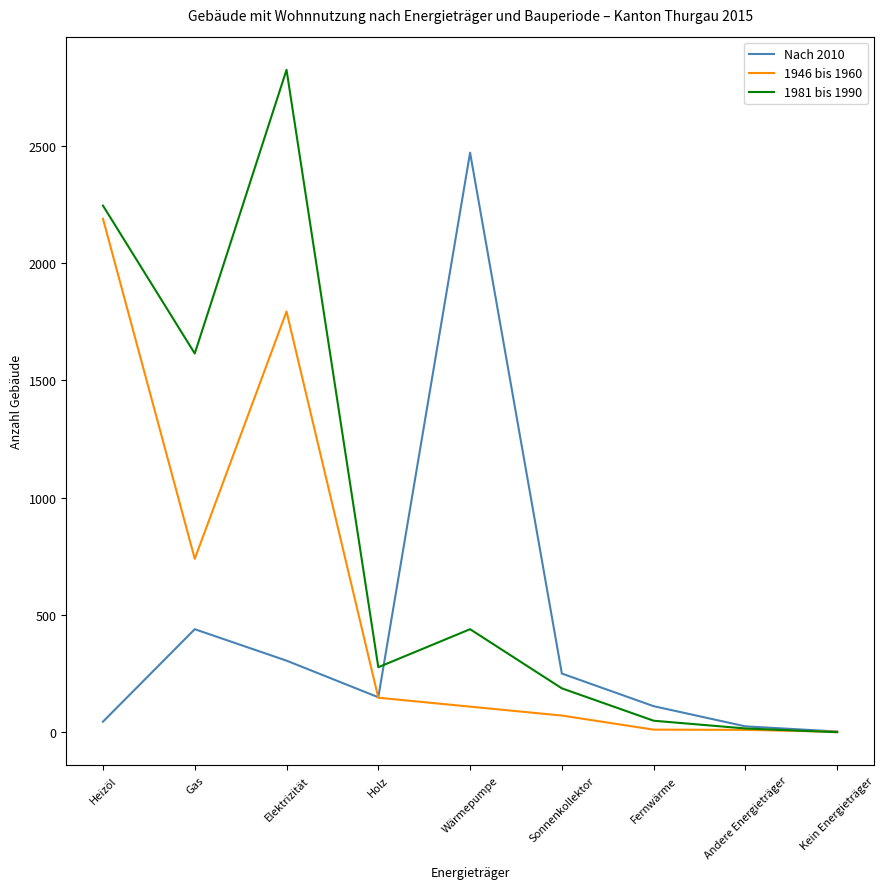

True or false: Nach 2010 has a value of 440 at Gas.

True